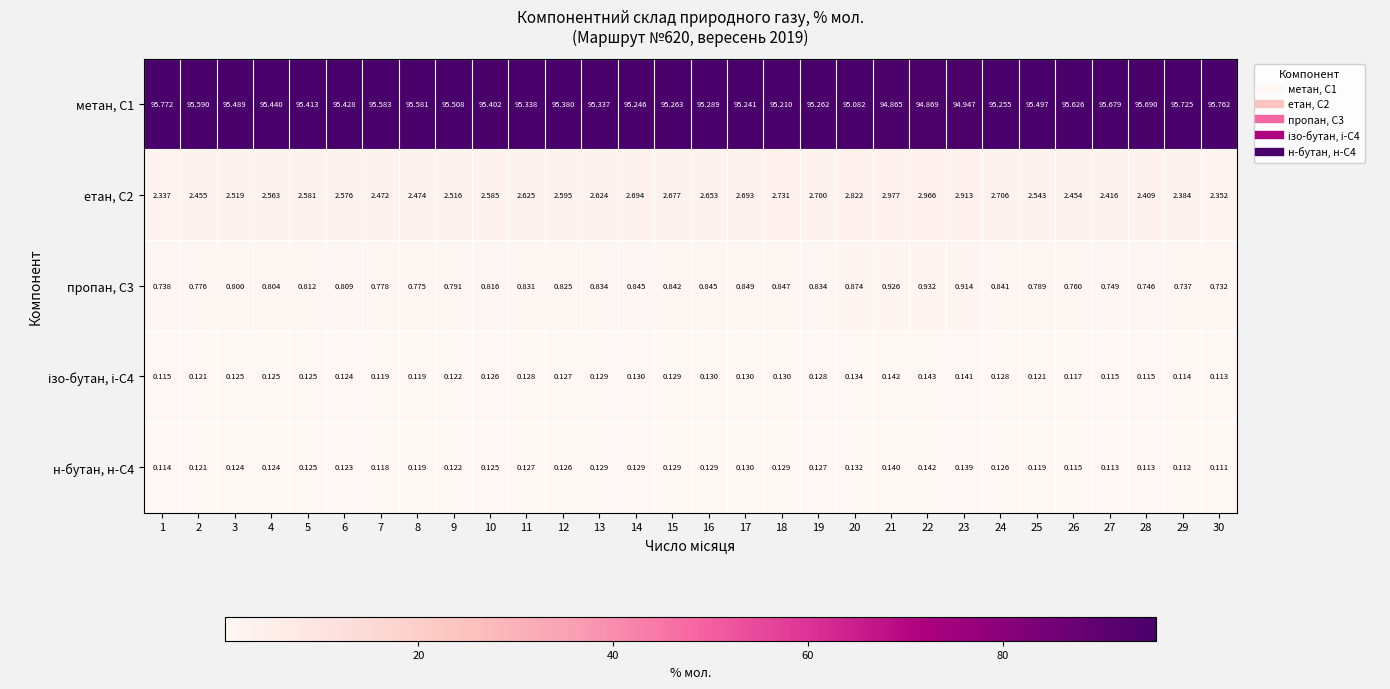

Which label corresponds to the smallest value in the chart?

30